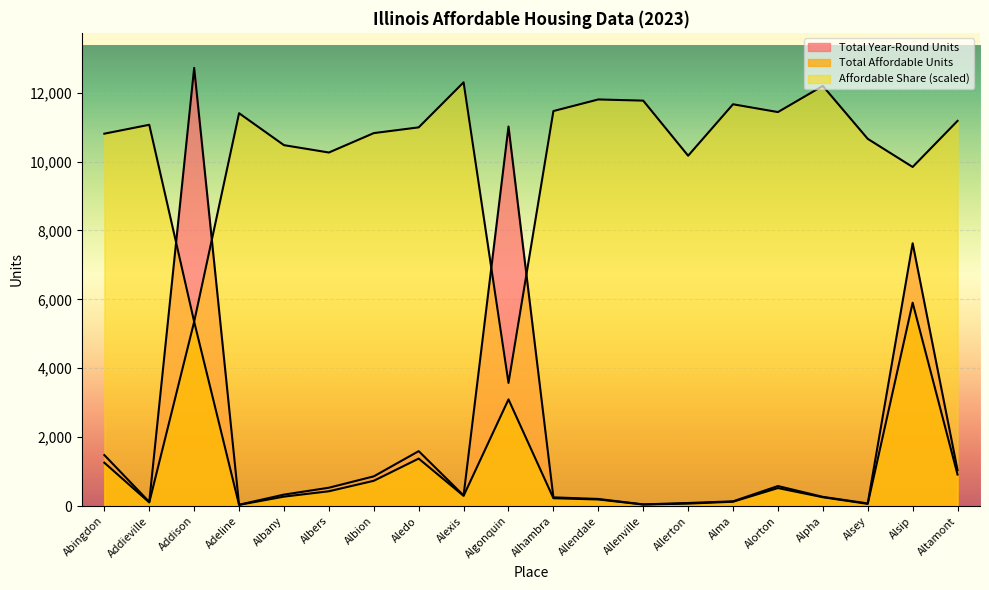

True or false: Total Year-Round Units and Total Affordable Units cross at least once.

False